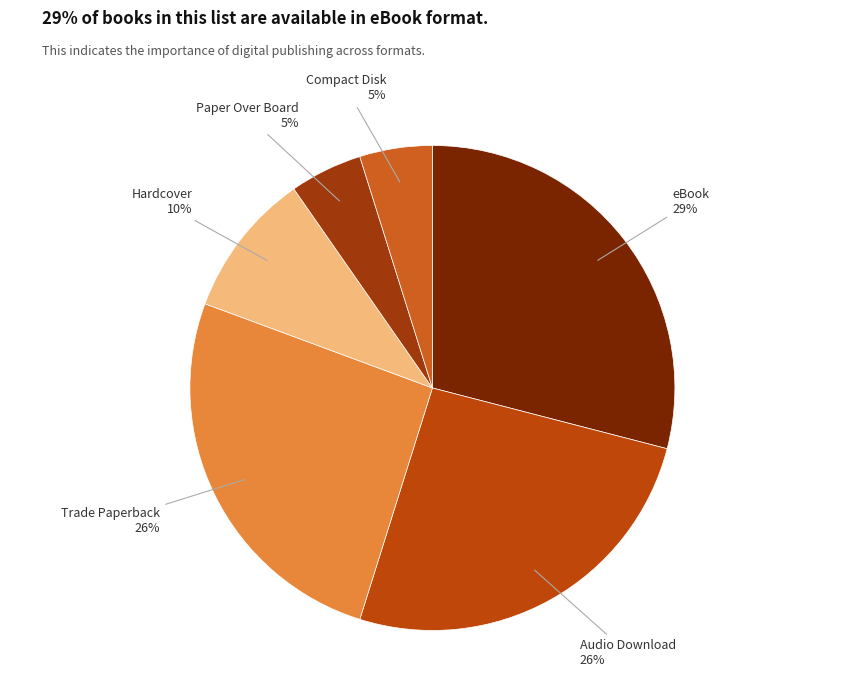

To the nearest percent, what is the difference between the largest and smallest slice percentages?

24%